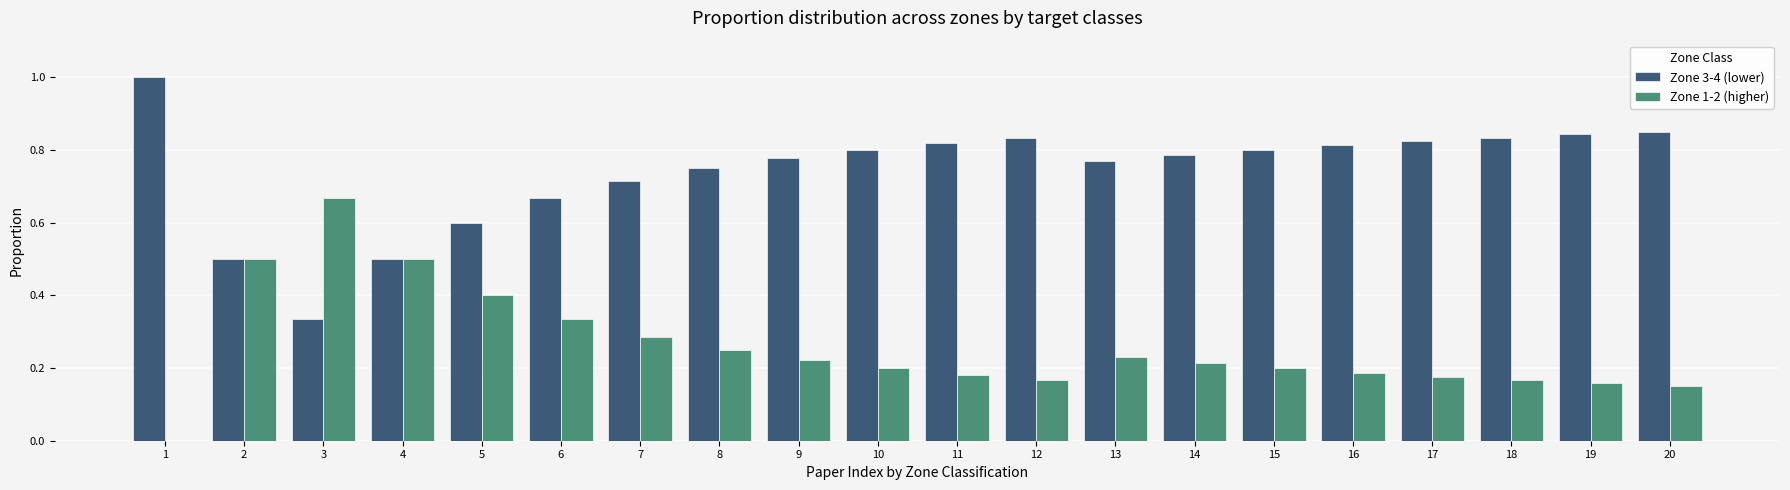

Is the value of Zone 3-4 (lower) at 14 greater than the value of Zone 1-2 (higher) at 5?

Yes